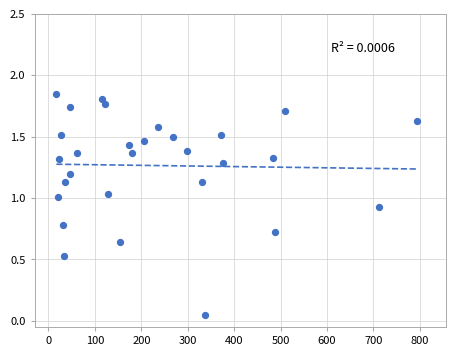

What is the range of X values (max minus min)?

776.0